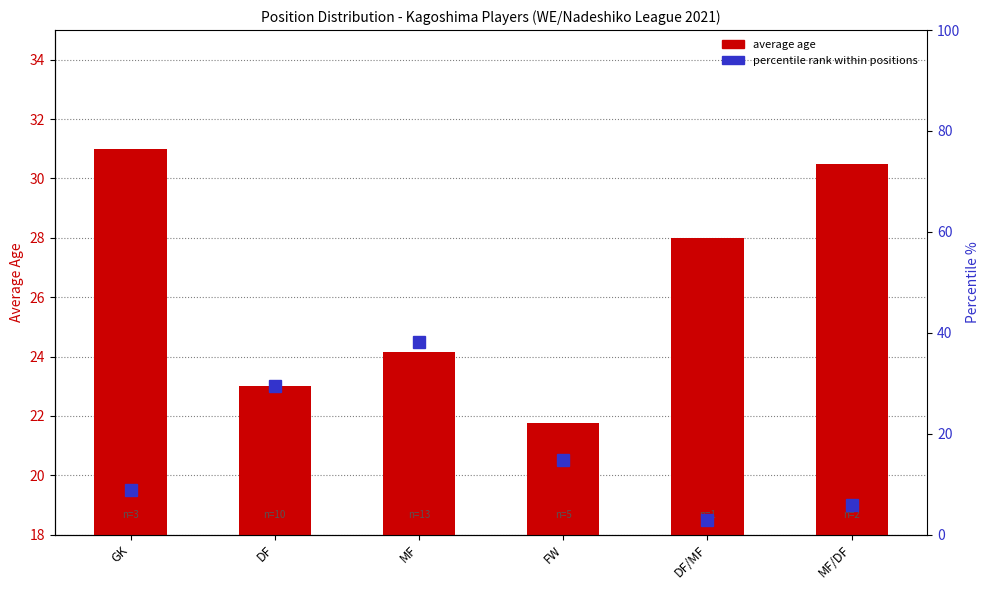

What is the label of the 6th bar from the left?

MF/DF